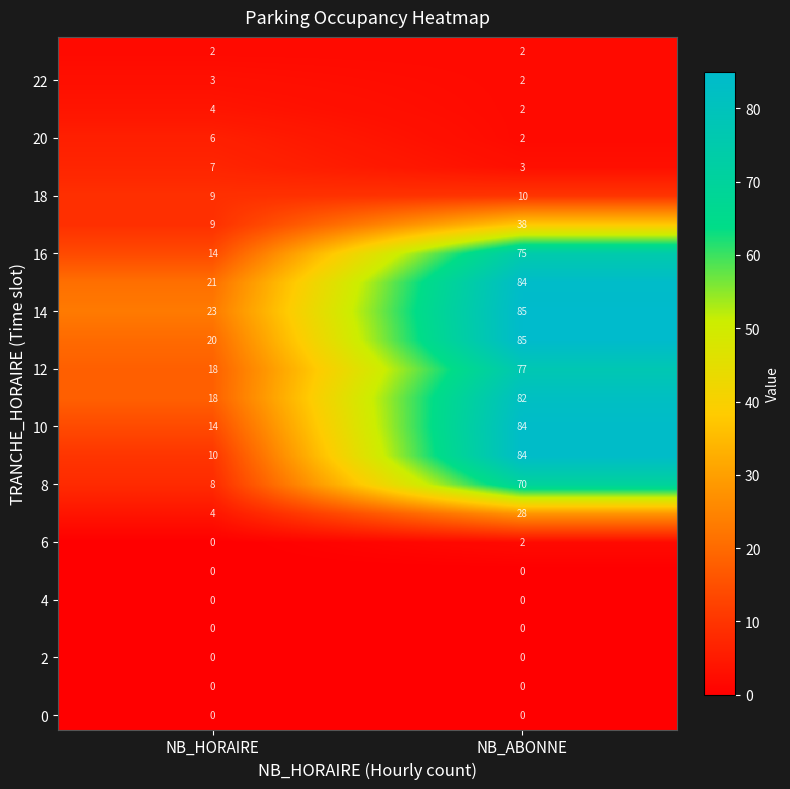

At which category is the sum across all series the highest?

NB_ABONNE